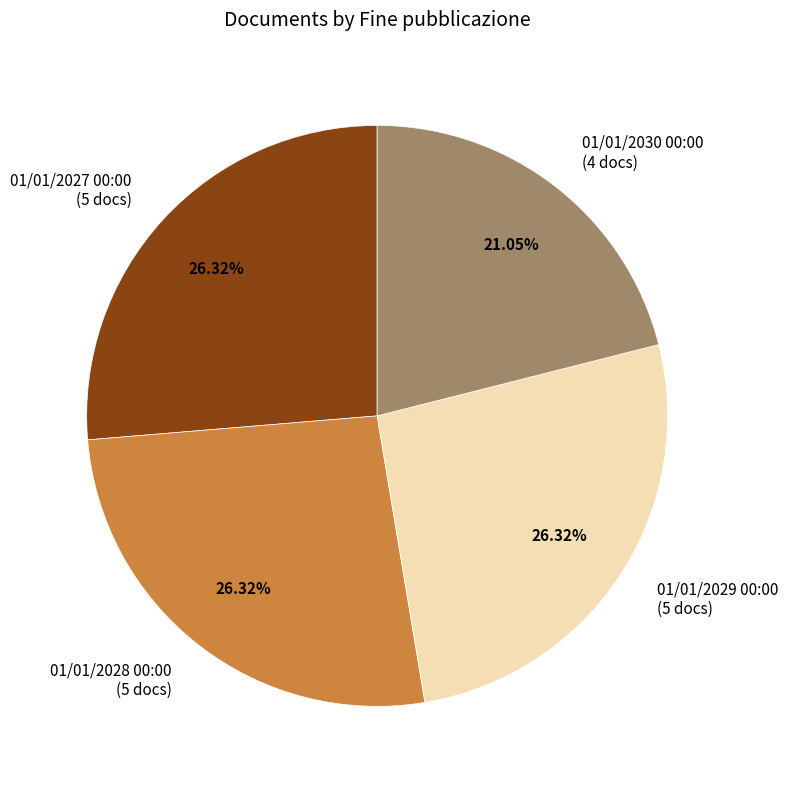

Does 01/01/2028 00:00 (5 docs) represent more than half of the total?

No